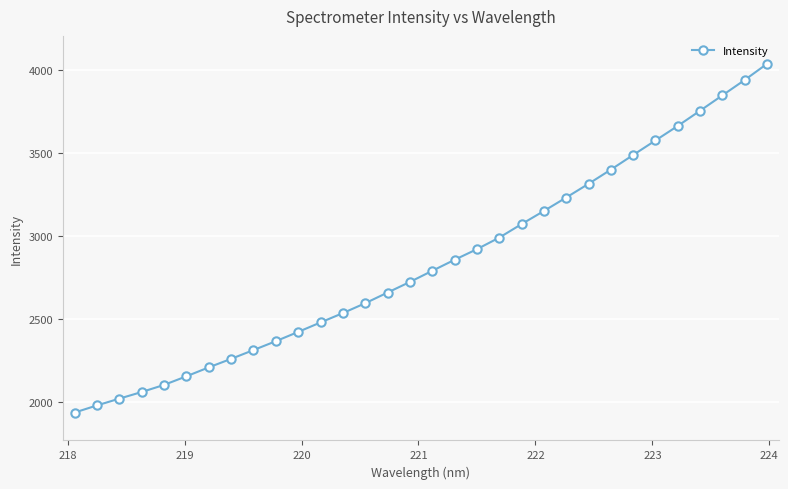

What is the average value?

2840.9